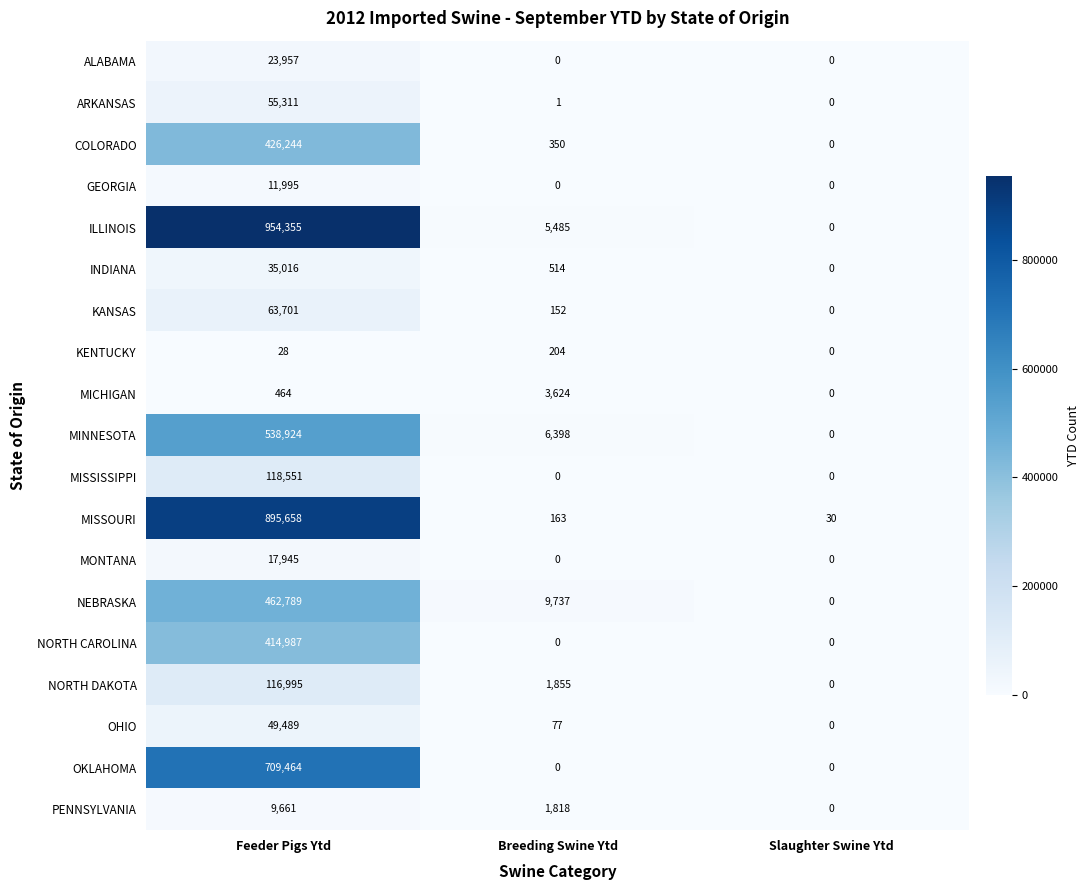

Which series changed the most between Feeder Pigs Ytd and Slaughter Swine Ytd?

ILLINOIS